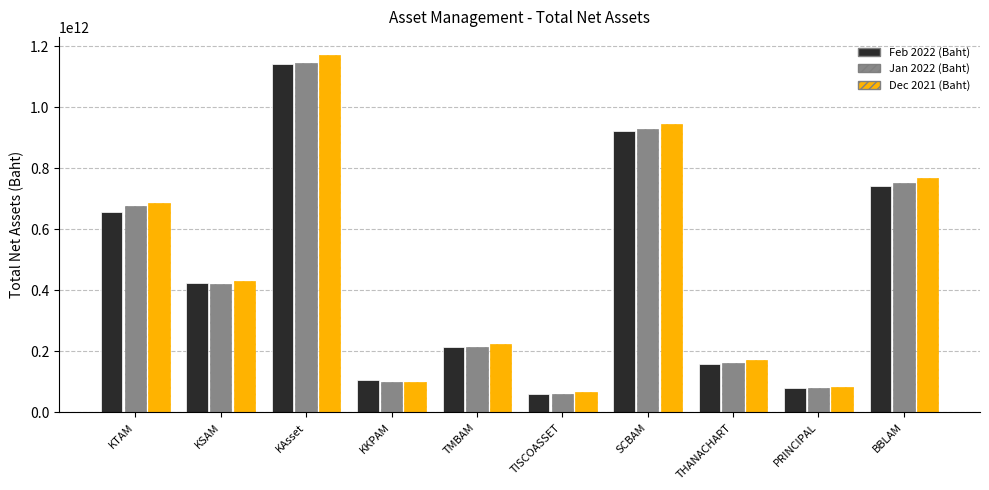

Between TMBAM and SCBAM, which series saw the biggest shift?

Dec 2021 (Baht)